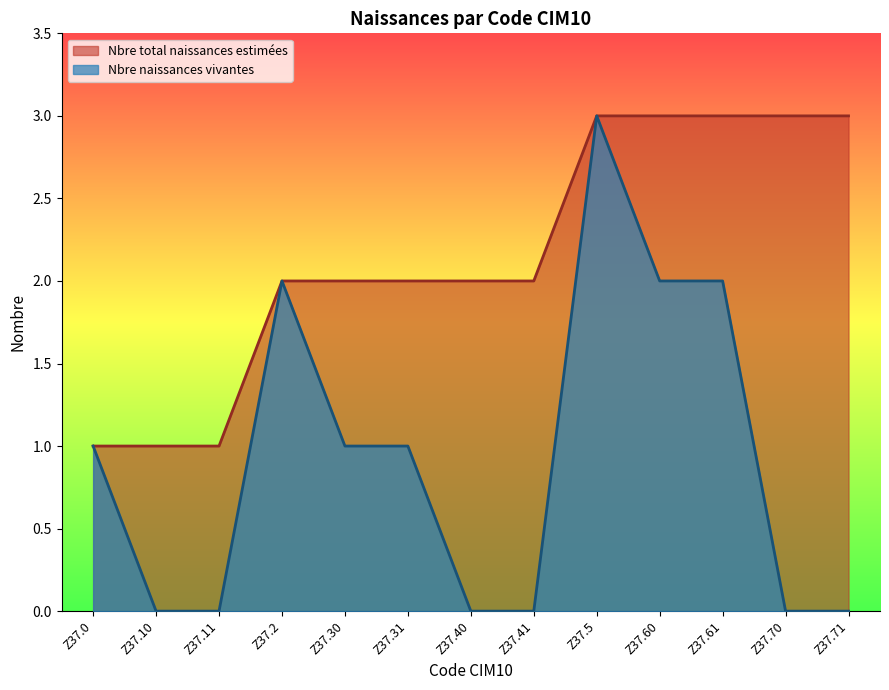

How many lines are shown in the chart?

2